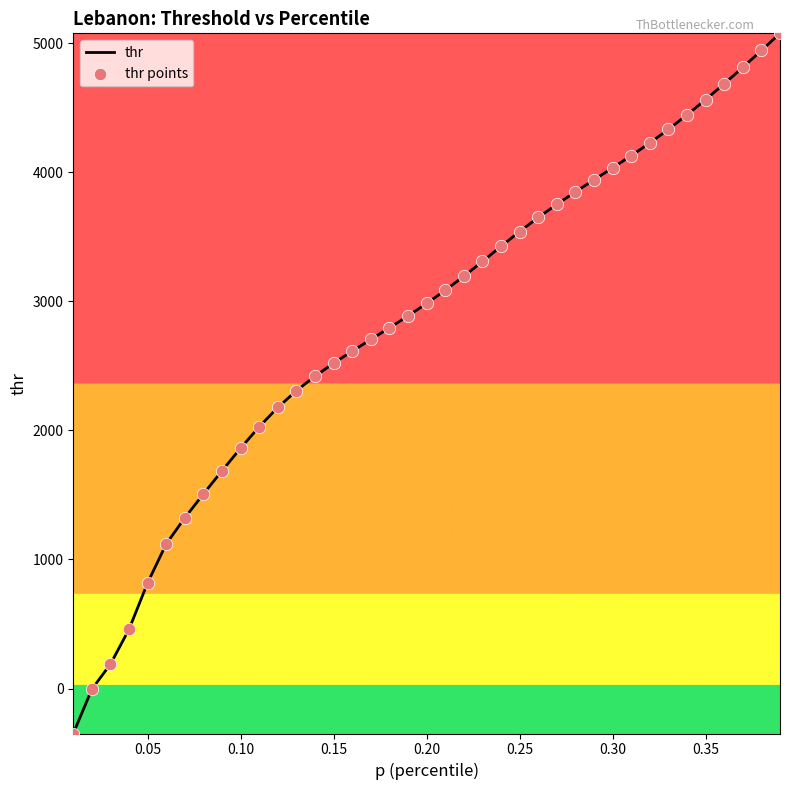

What is the difference between the maximum and minimum values?

5424.4